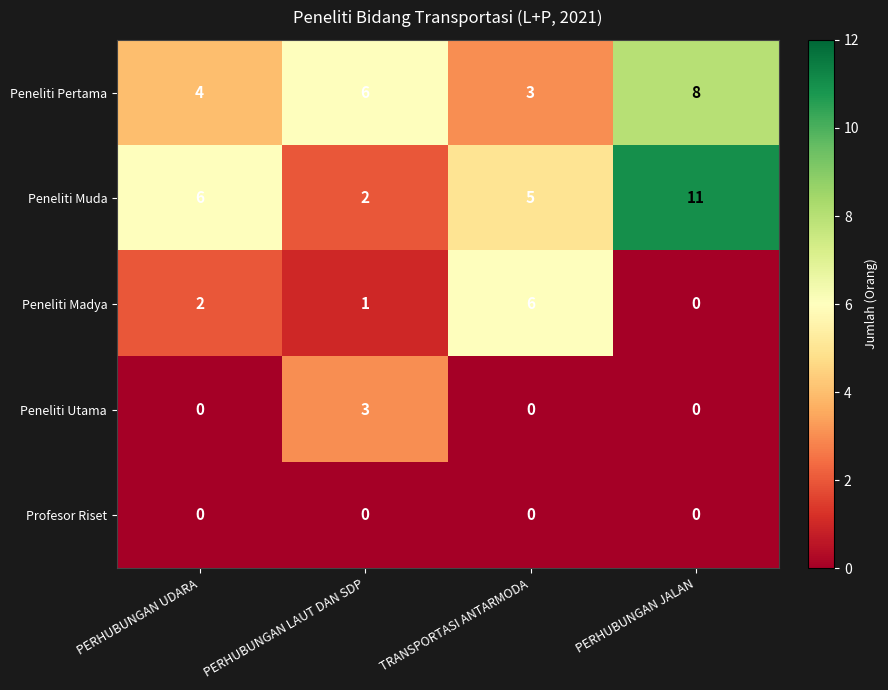

Is it true that Peneliti Utama equals 0 at PERHUBUNGAN UDARA?

True